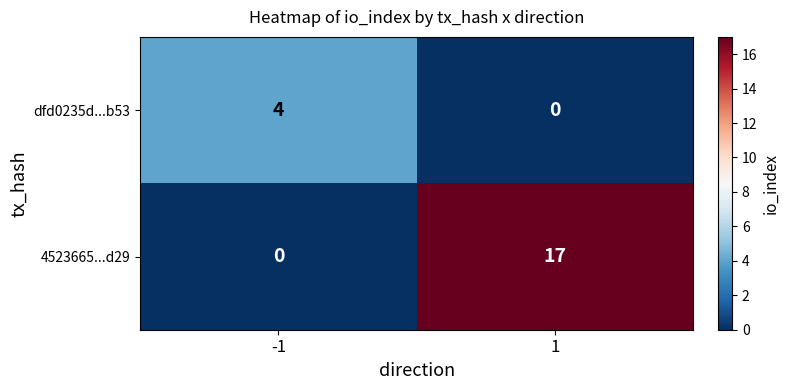

True or false: dfd0235d...b53 has a value of 7 at -1.

False